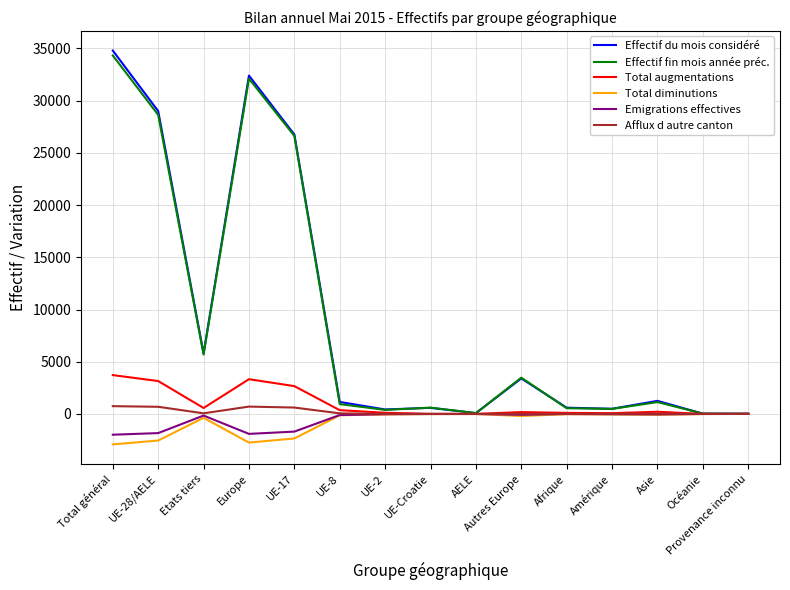

Is it true that Effectif du mois considéré equals 34798 at Total général?

True